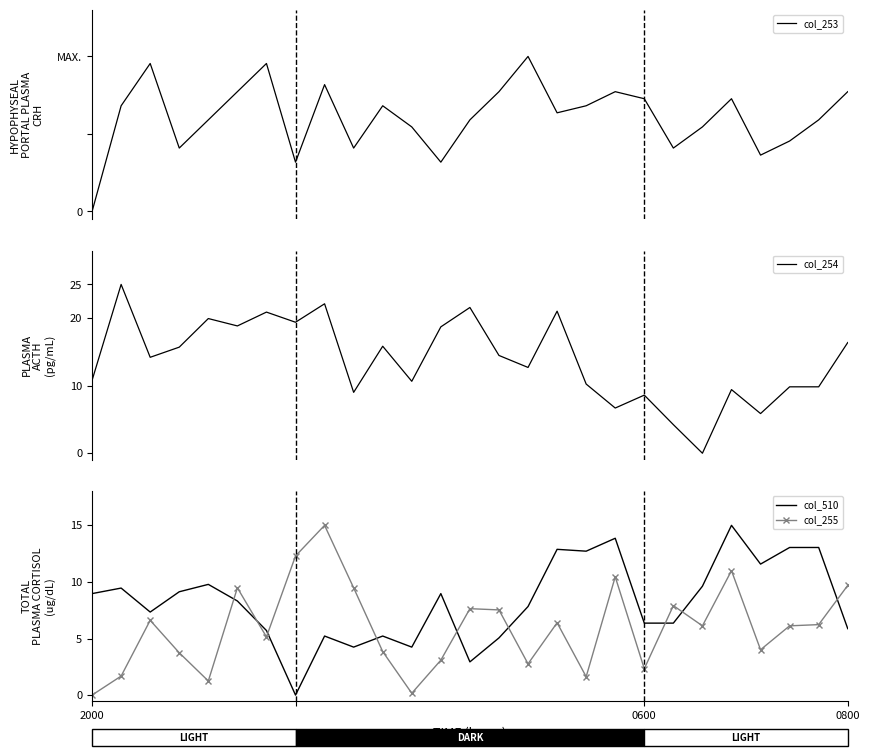

True or false: col_255 and col_510 intersect in this chart.

True